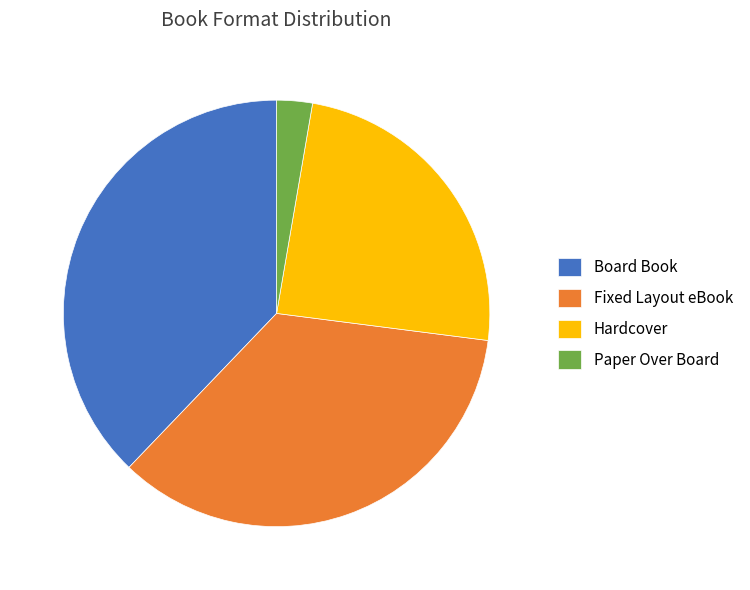

Between Board Book and Paper Over Board, which is larger?

Board Book